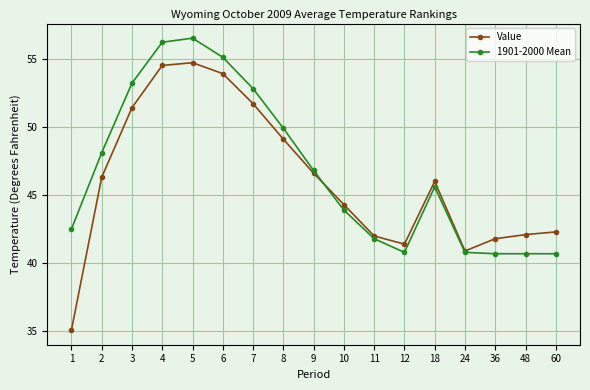

How many distinct data groups are displayed?

2